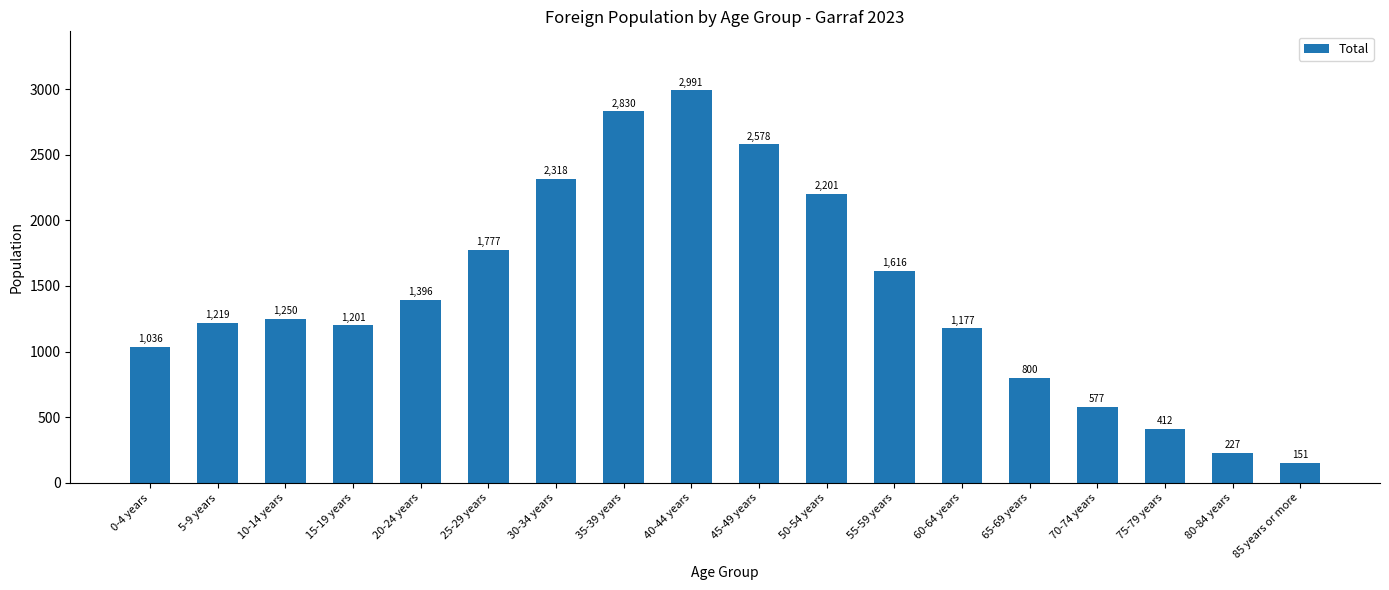

What is the difference between the second highest and second lowest values?

2603